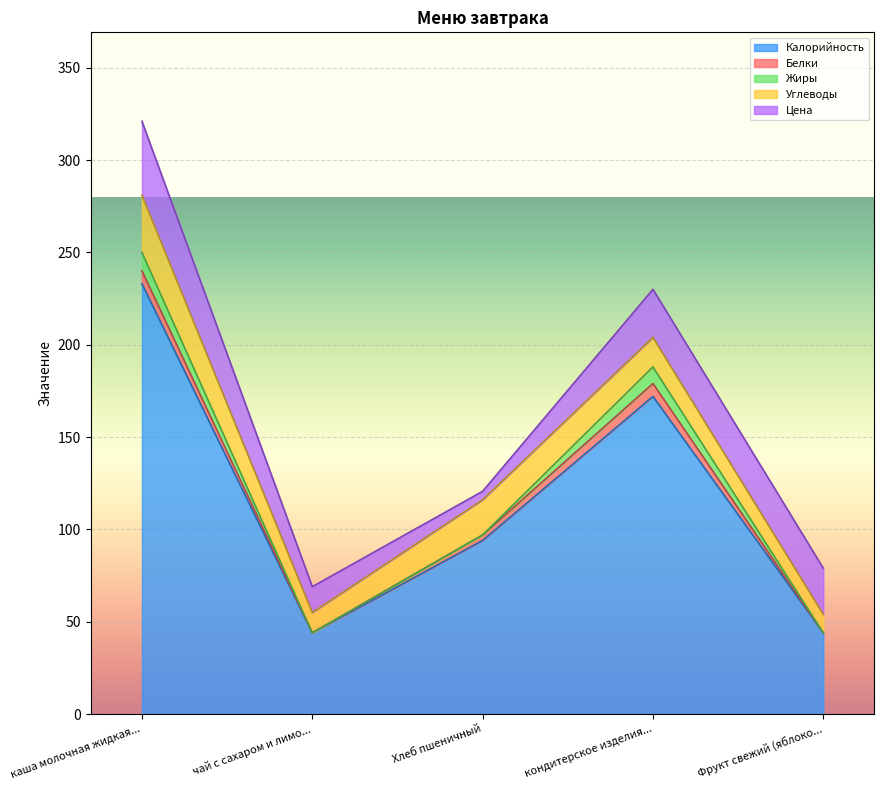

How many data points in Цена are above 25?

2